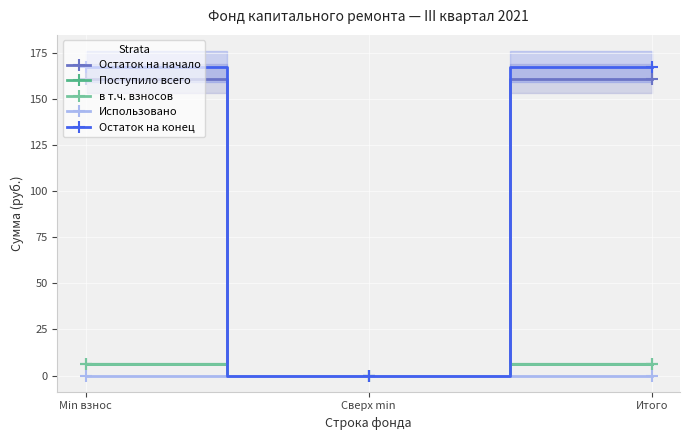

Between Итого and Min взнос, which is larger?

Итого